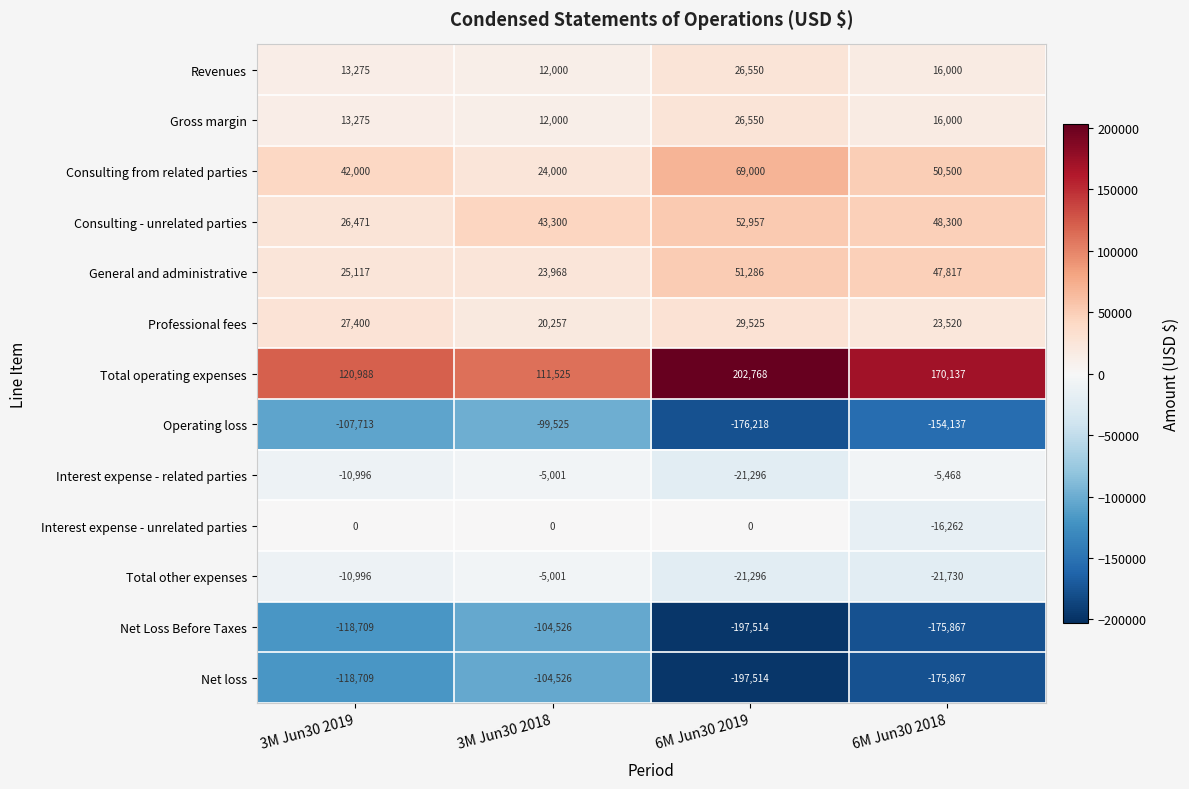

Is it true that Net loss equals -118709 at 3M Jun30 2019?

True